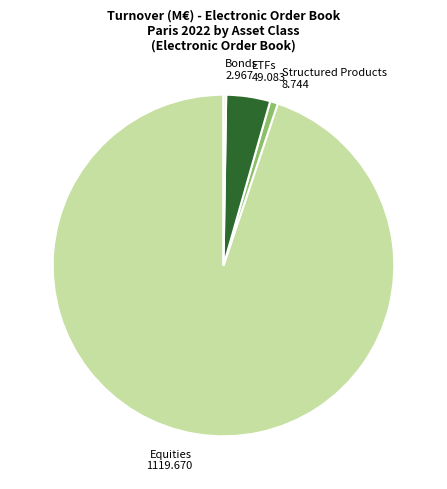

Which slice is the largest?

Equities